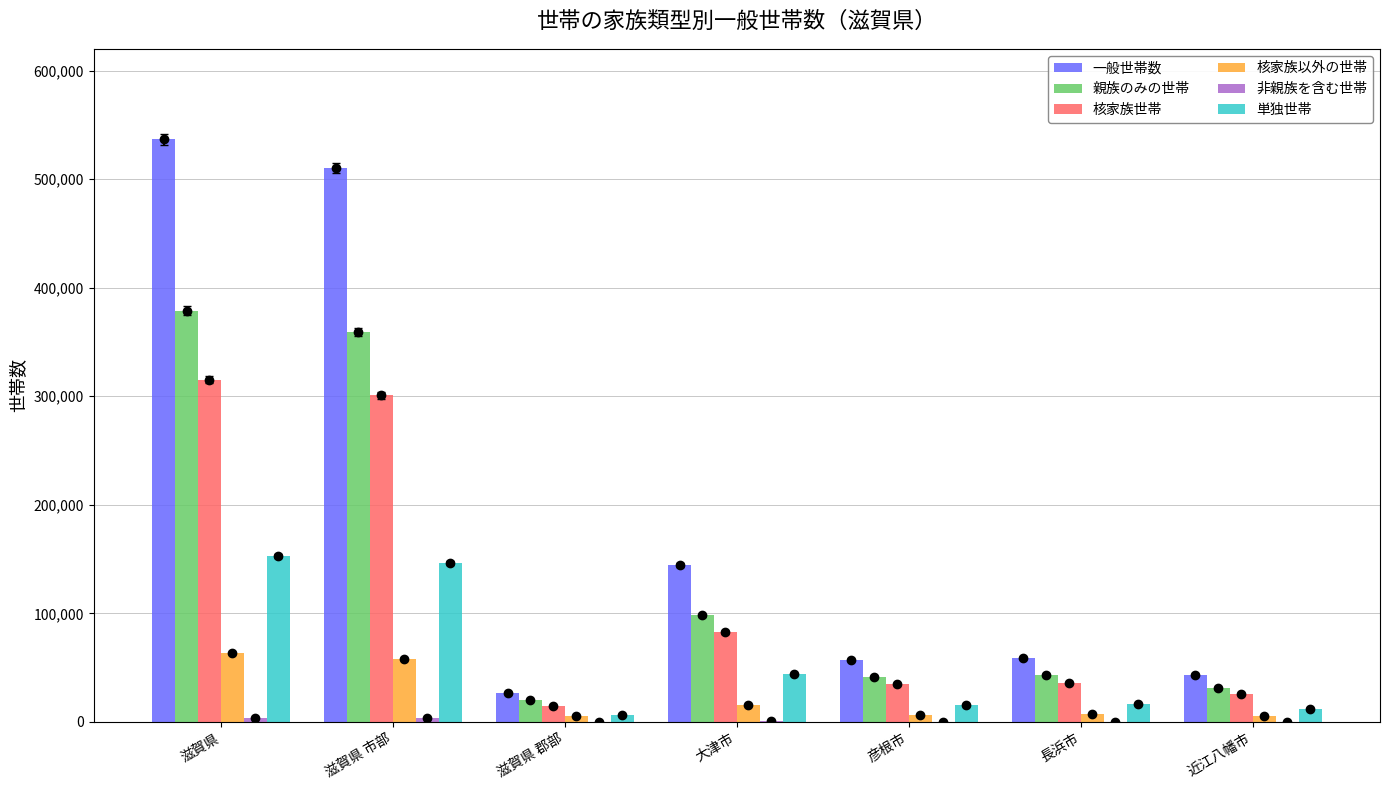

What is the label of the 1st bar from the right?

近江八幡市